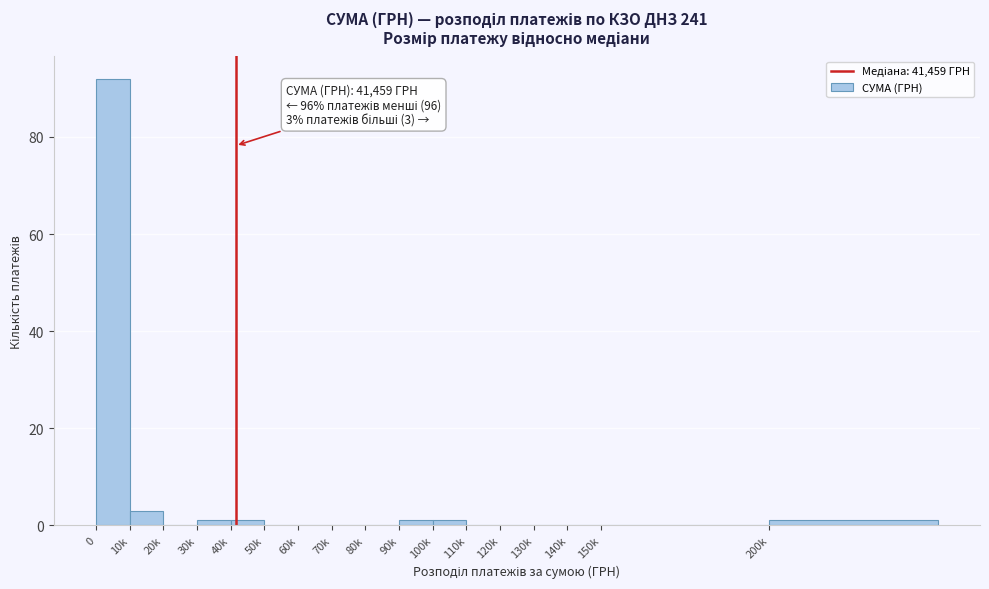

Reading left to right, transcribe all the data shown in this chart.

0=92	10k=3	20k=0	30k=1	40k=1	50k=0	60k=0	70k=0	80k=0	90k=1	100k=1	110k=0	120k=0	130k=0	140k=0	150k=0	200k=1